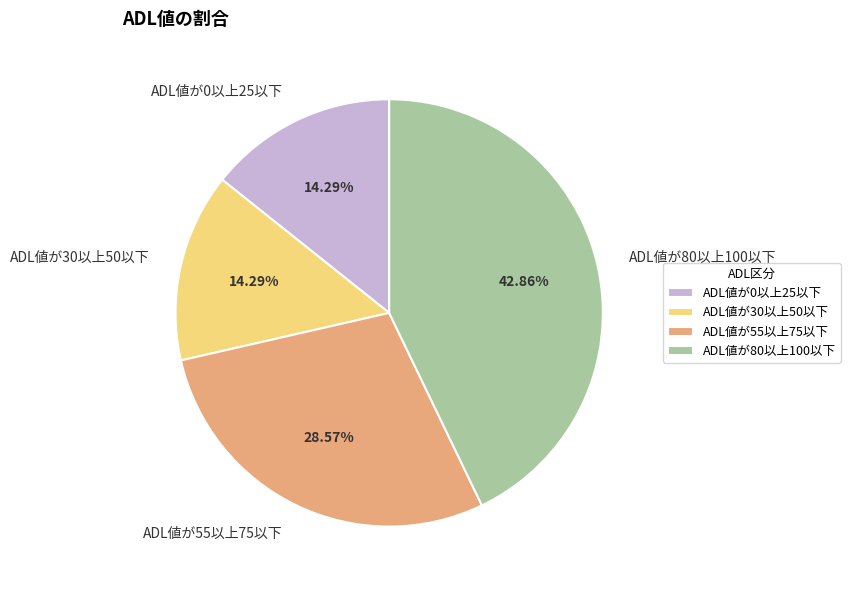

Approximately how many times larger is the value at ADL値が30以上50以下 compared to ADL値が0以上25以下?

1.0